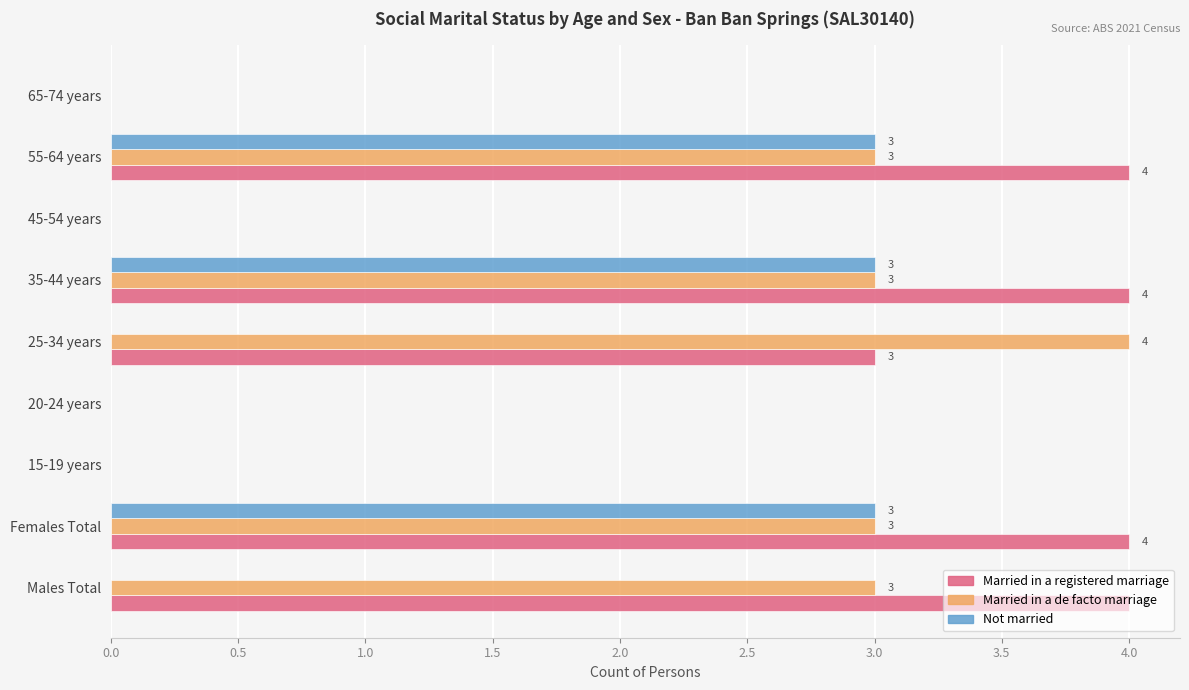

What is the average value of the Married in a de facto marriage series?

2